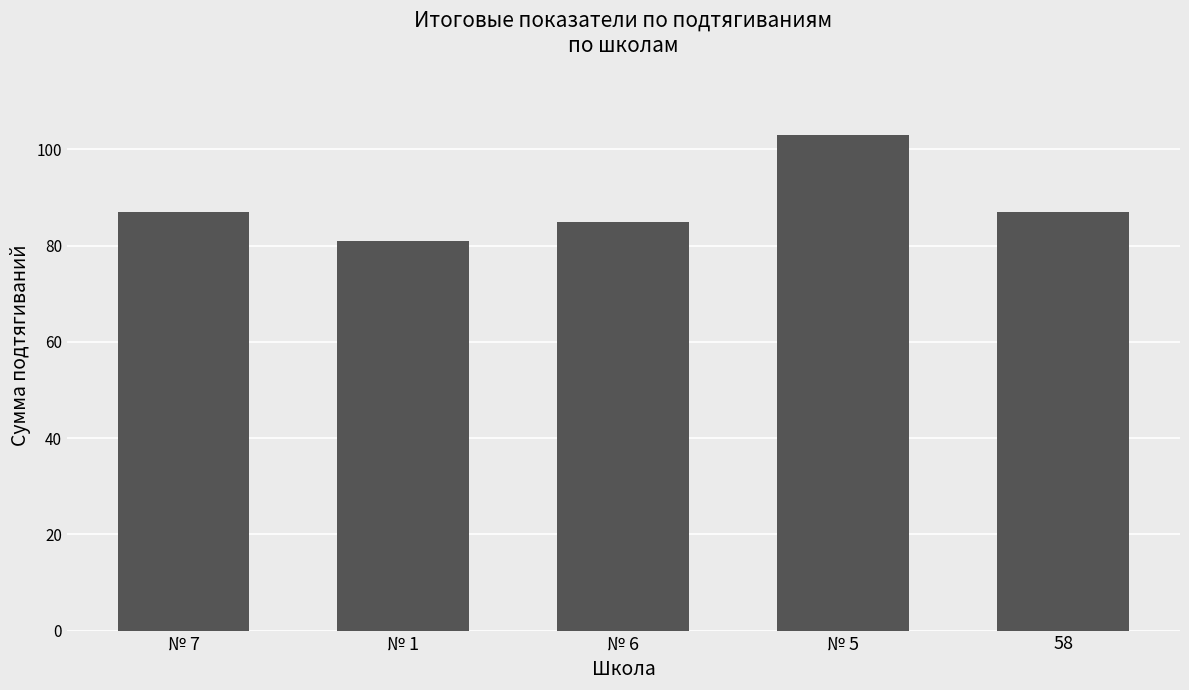

What is the difference between the second highest and minimum values?

6